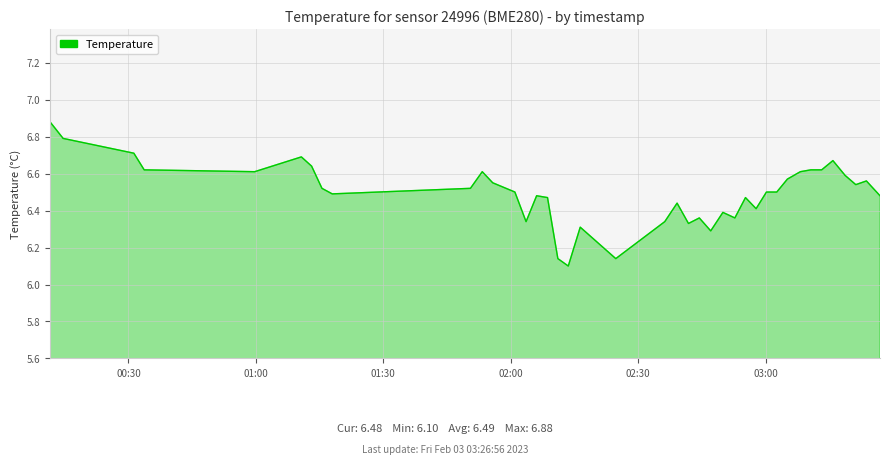

How many lines are shown in the chart?

1